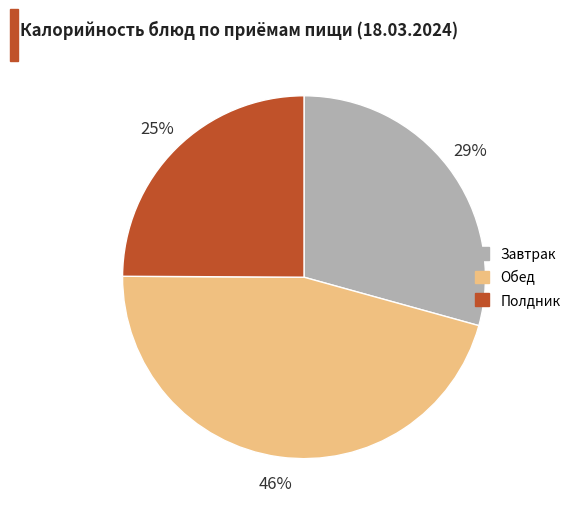

To the nearest percent, what is the average slice percentage?

33%